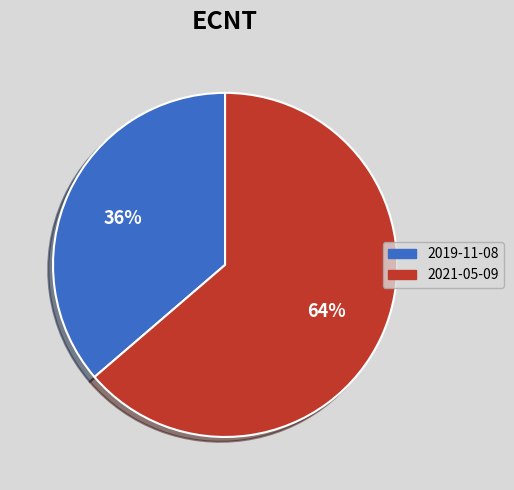

What percentage is the 2021-05-09 slice, to the nearest percent?

64%